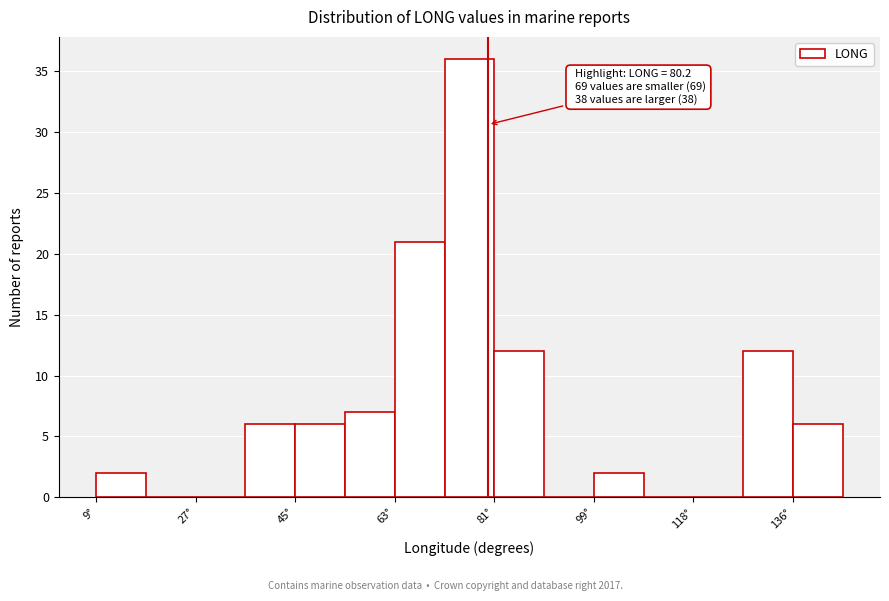

Over which range of the x-axis is the bar tallest?

72 to 82